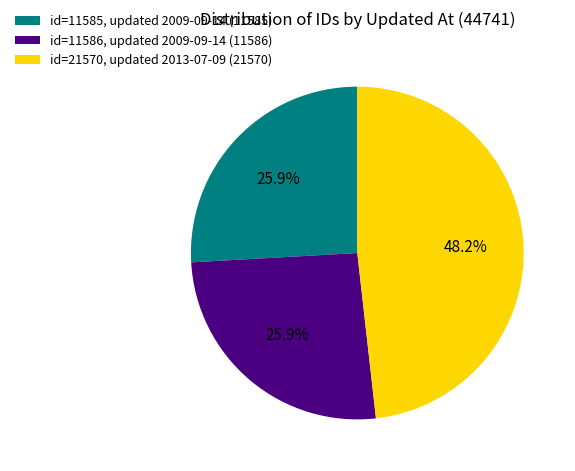

Combined, what portion of the pie is id=21570, updated 2013-07-09 (21570) and id=11585, updated 2009-09-14 (11585)?

74.1%